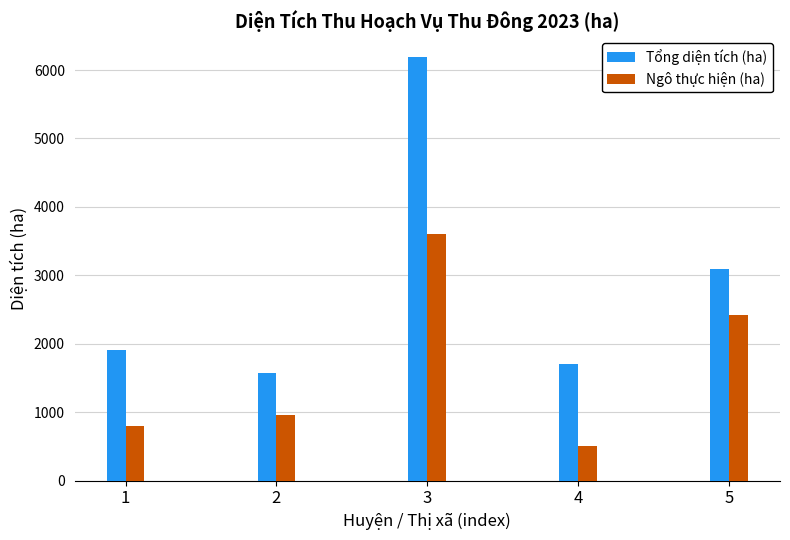

Reading left to right, transcribe all the data shown in this chart.

Tổng diện tích (ha): 1=1901	2=1572	3=6184	4=1698	5=3090
Ngô thực hiện (ha): 1=797	2=961	3=3605	4=508	5=2424